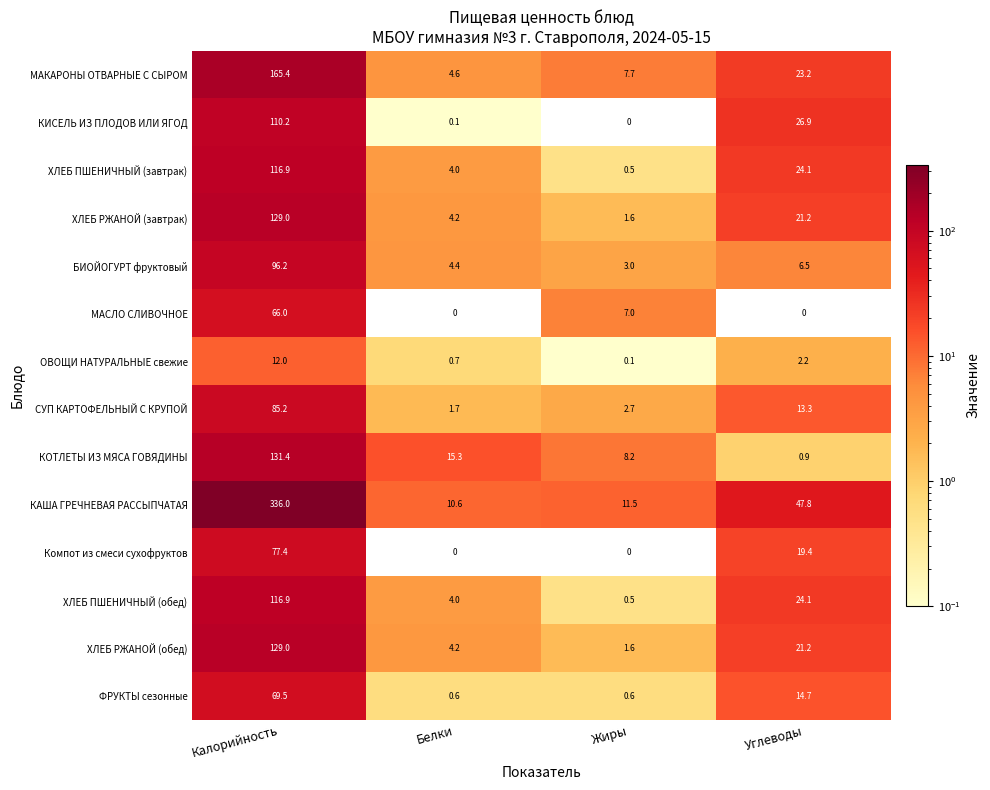

Where is ОВОЩИ НАТУРАЛЬНЫЕ свежие nearest to the value 6?

Углеводы